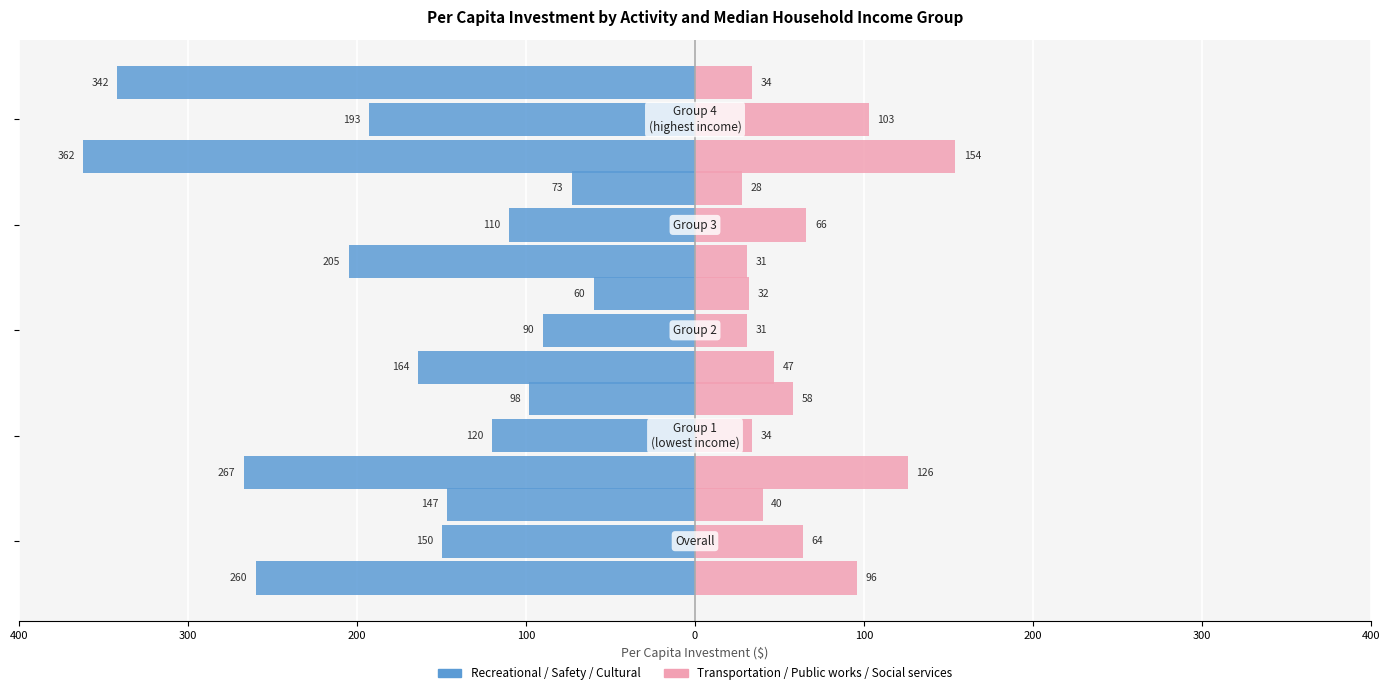

How many groups of bars are there?

5